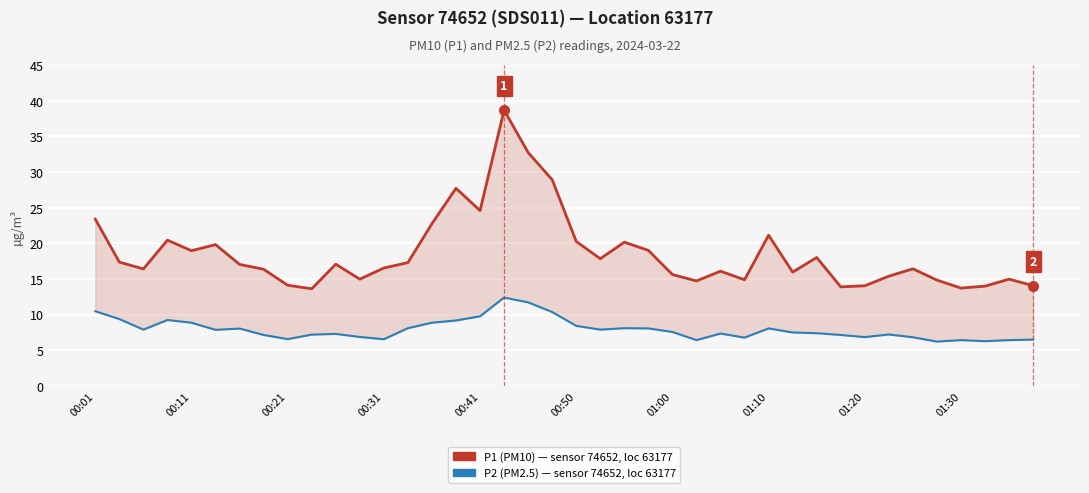

Which series has the largest range (max minus min)?

P1 (PM10) — sensor 74652, loc 63177